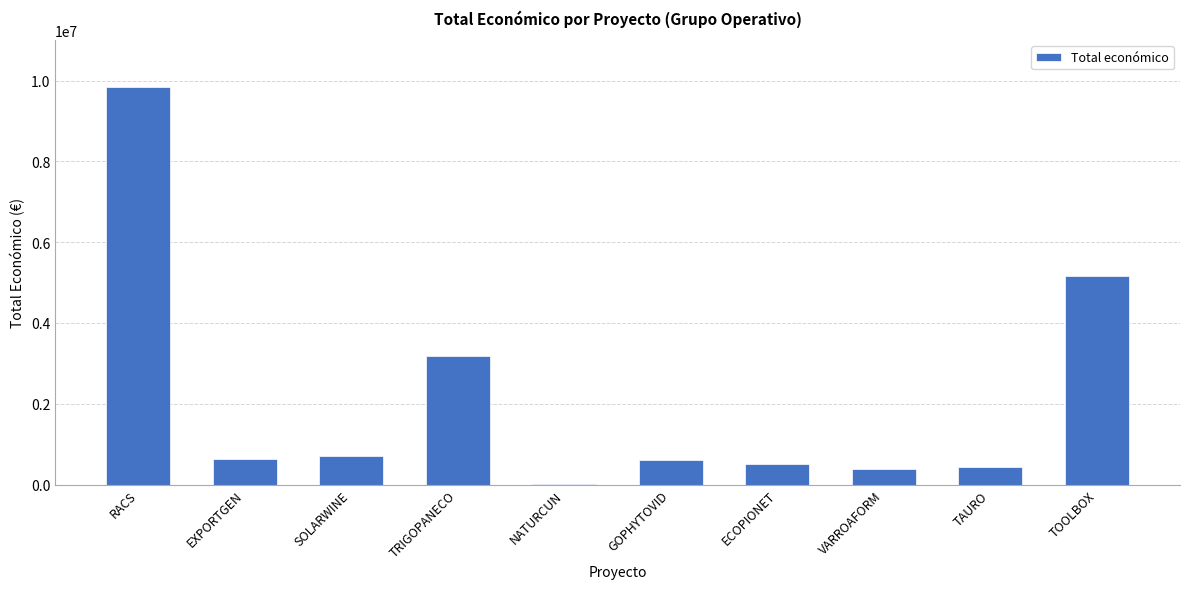

What is the approximate value at SOLARWINE?

706697